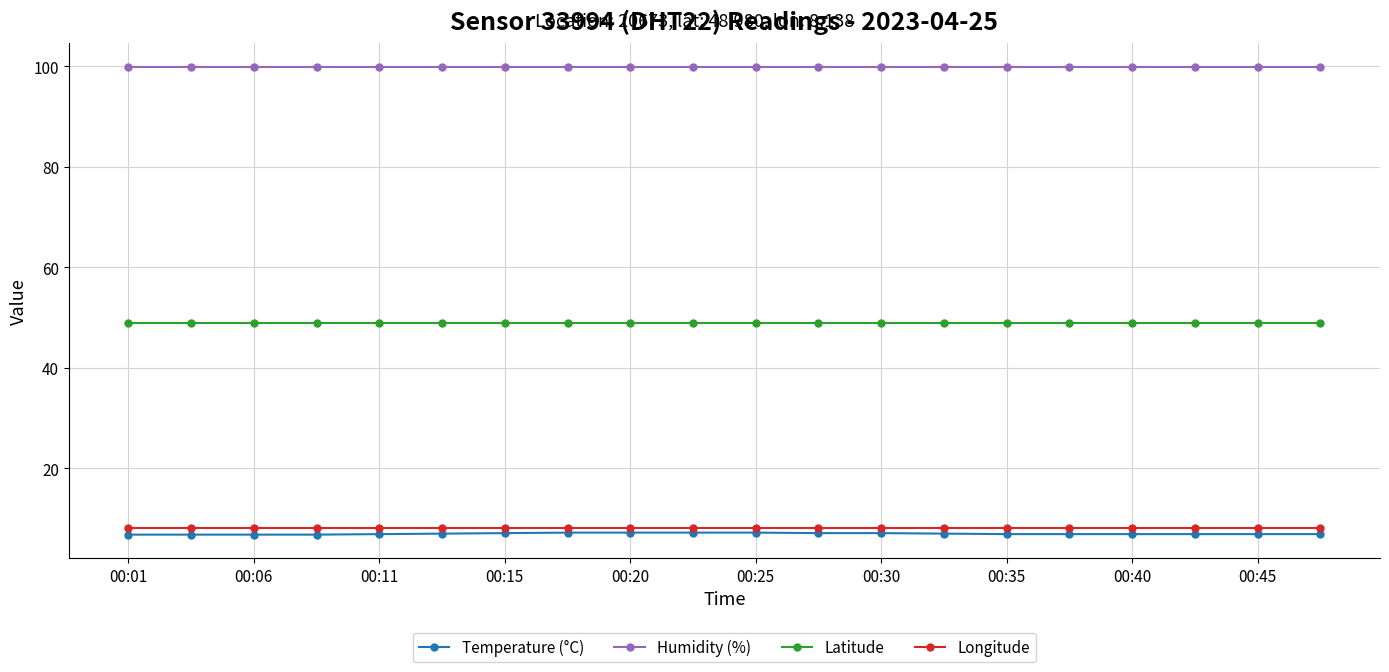

True or false: Latitude and Longitude cross at least once.

False